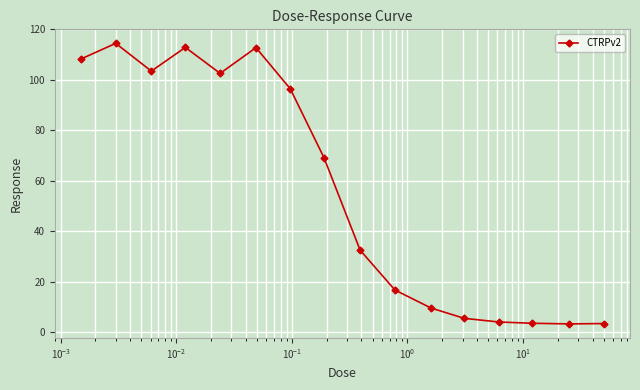

How many lines are shown in the chart?

1